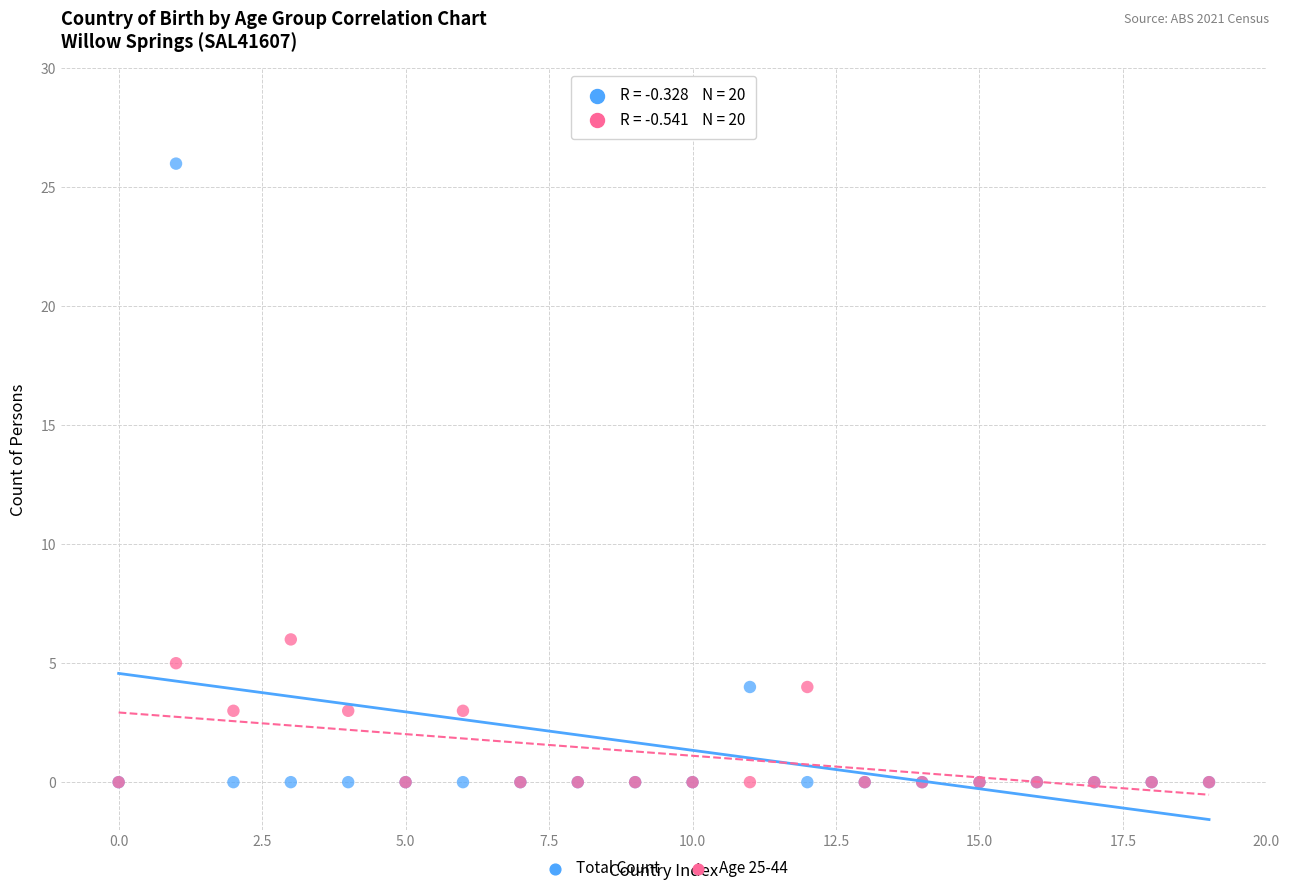

Which series reaches the maximum Y coordinate?

Total Count